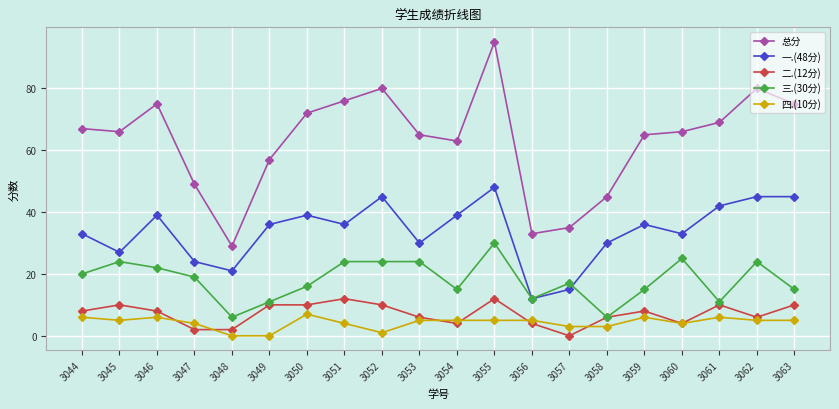

What is the sum of the 一.(48分) values at 3056 and 3060?

45